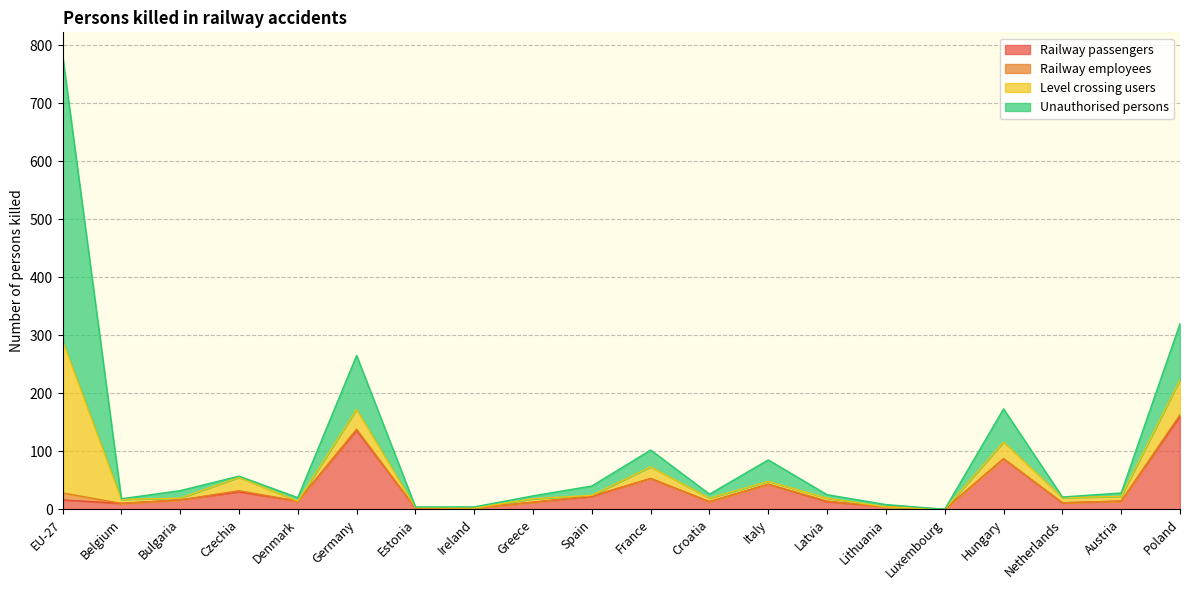

Which series has the largest total across all categories?

Unauthorised persons